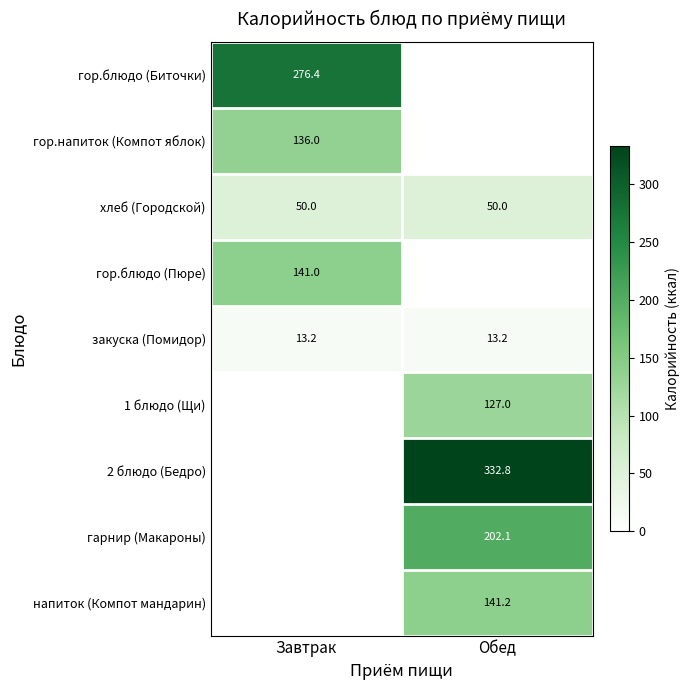

How many data points does each series have?

2